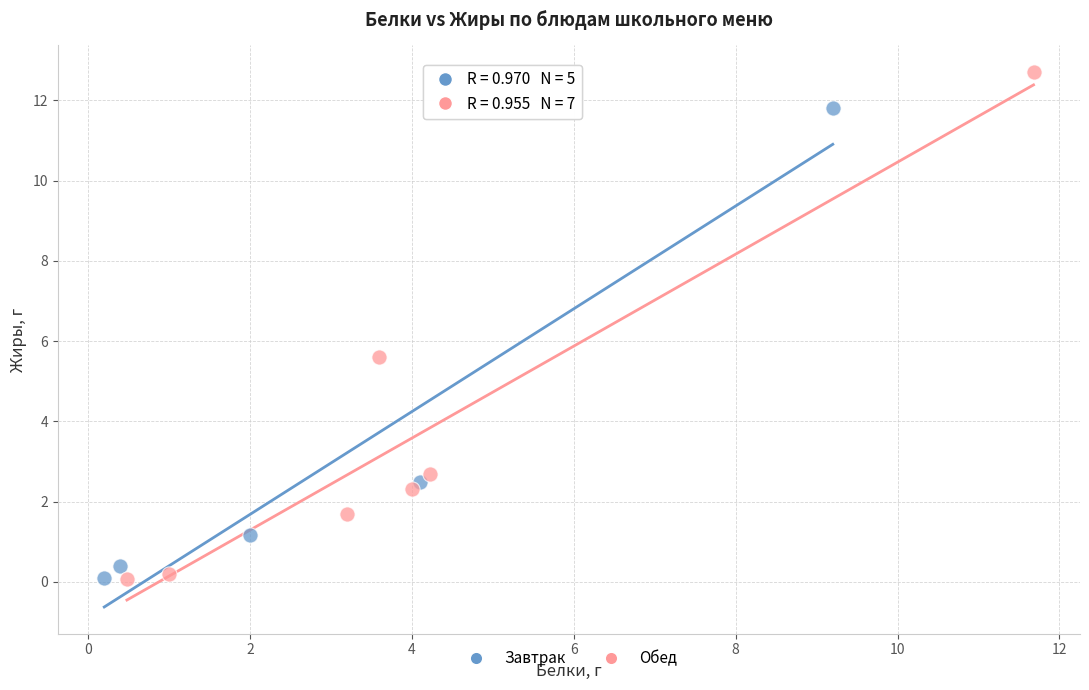

Which series contains the highest Y value?

Обед